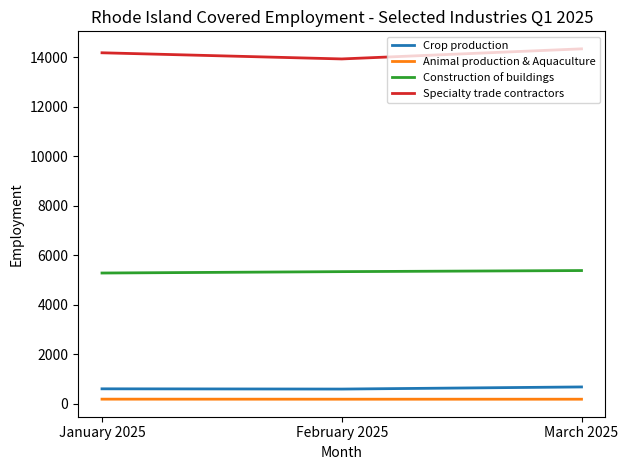

Which series has the largest total across all categories?

Specialty trade contractors